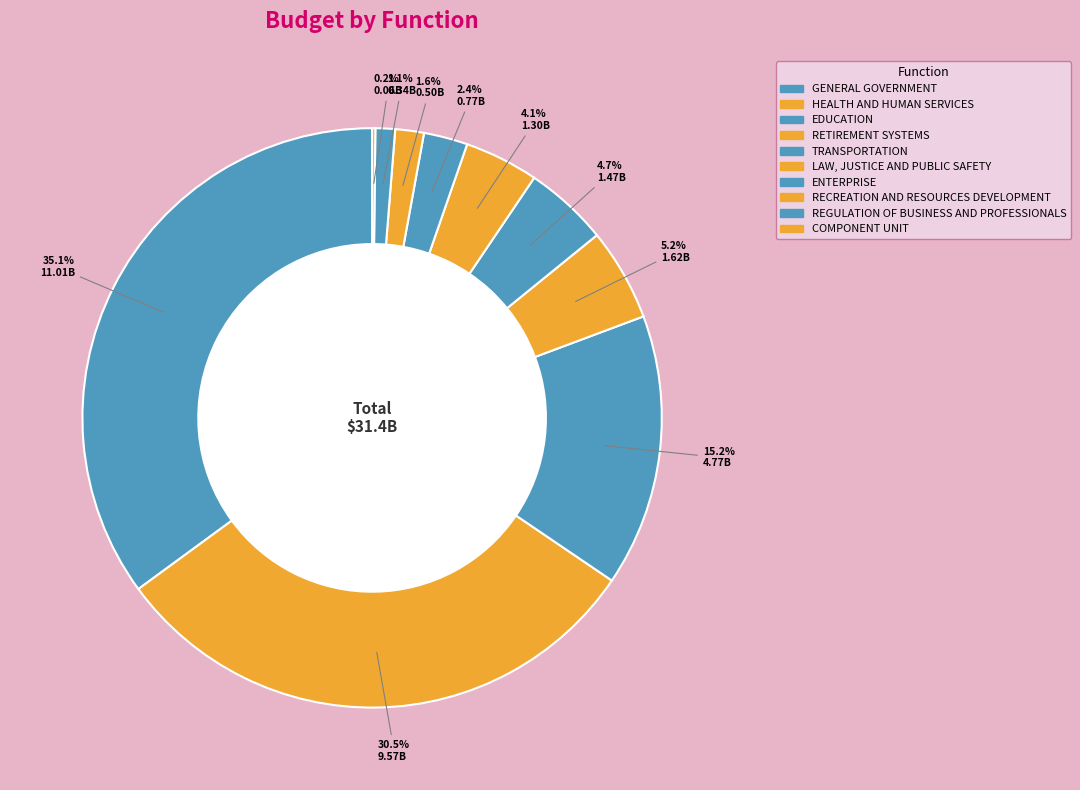

Which has a higher value, TRANSPORTATION or RECREATION AND RESOURCES DEVELOPMENT?

TRANSPORTATION